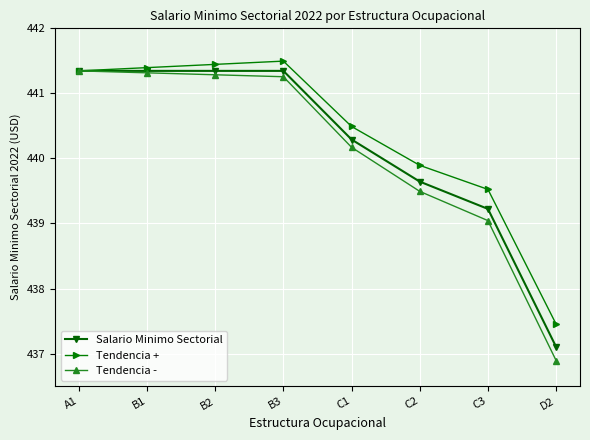

At how many categories does at least one series exceed 437?

8